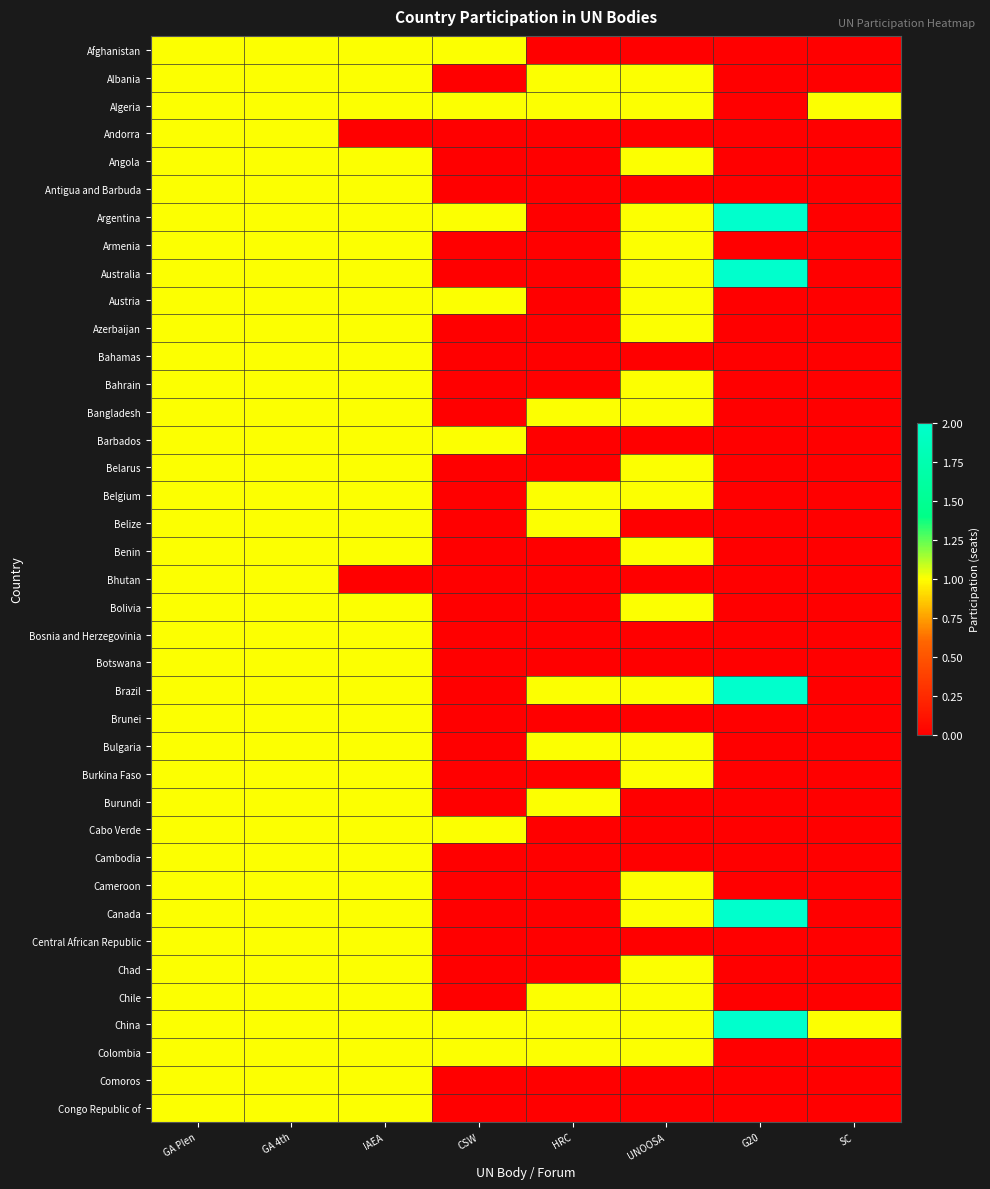

What is the maximum value shown in the chart?

2